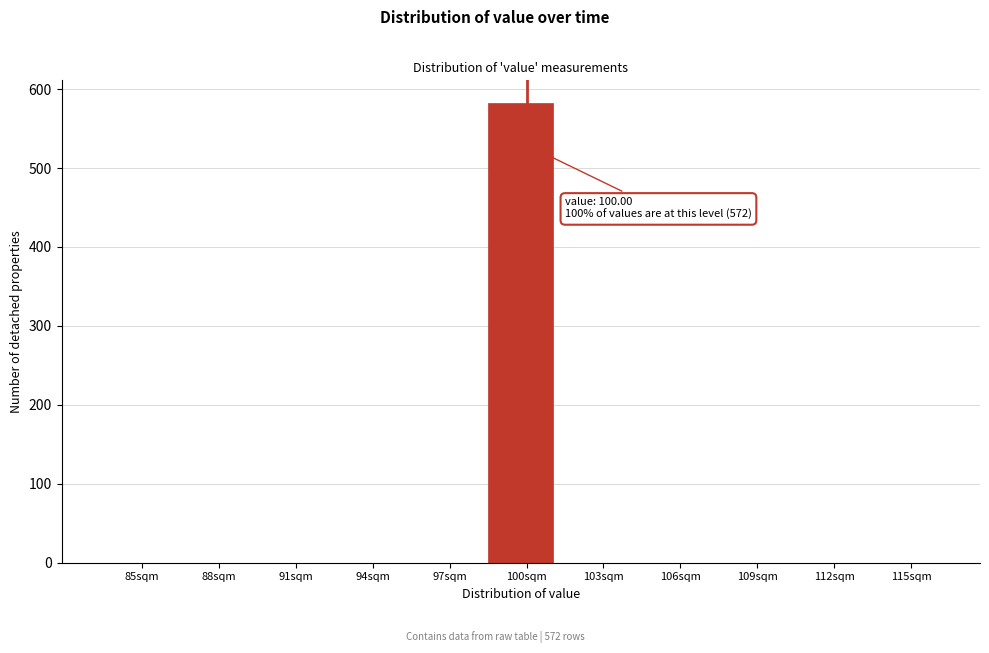

Reading left to right, transcribe all the data shown in this chart.

85sqm=0	88sqm=0	91sqm=0	94sqm=0	97sqm=0	100sqm=582	103sqm=0	106sqm=0	109sqm=0	112sqm=0	115sqm=0